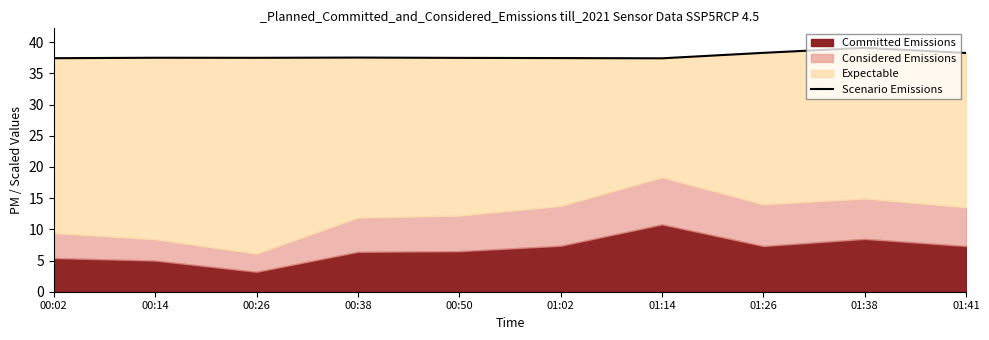

What is the label of the 7th point from the right?

00:38